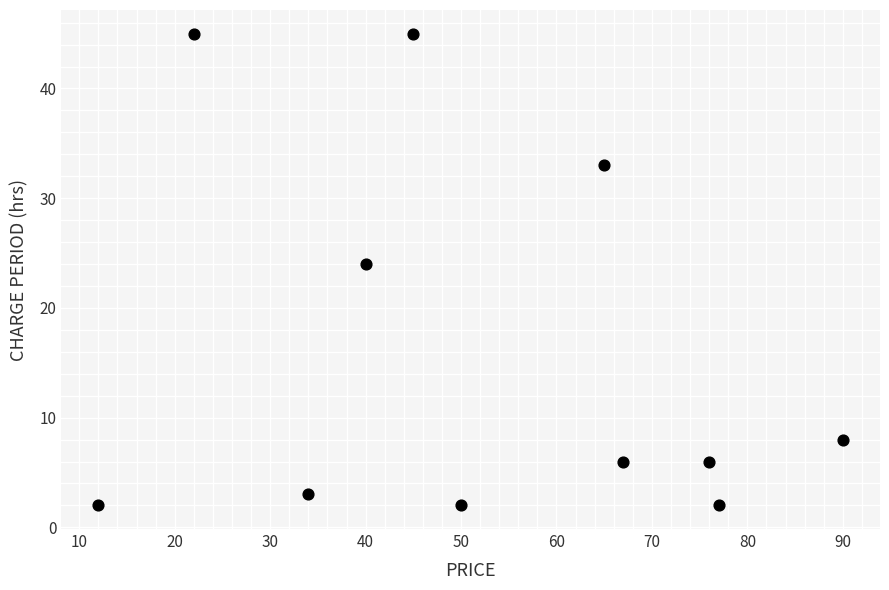

What is the range of Y values (max minus min)?

43